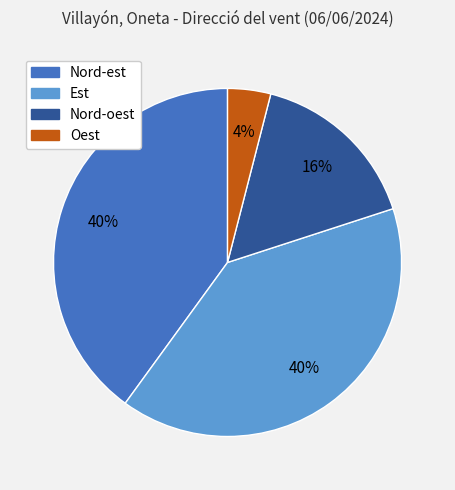

The Est slice represents 35% of the pie. True or false?

False